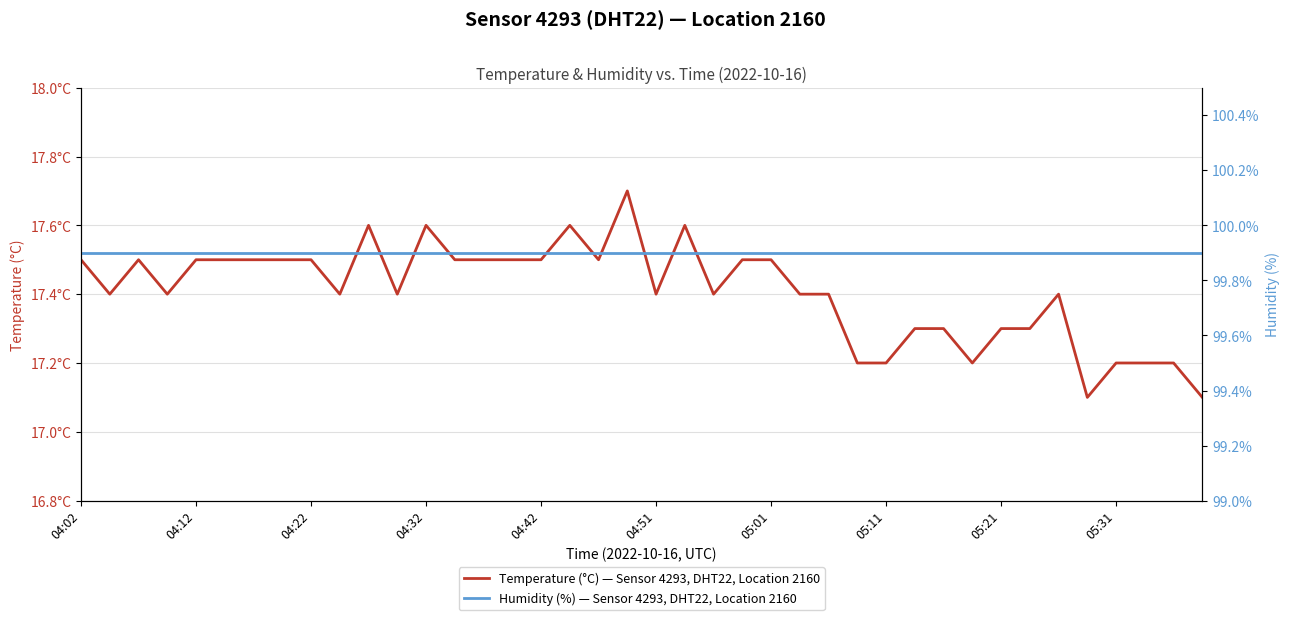

What is the smallest value displayed?

17.1